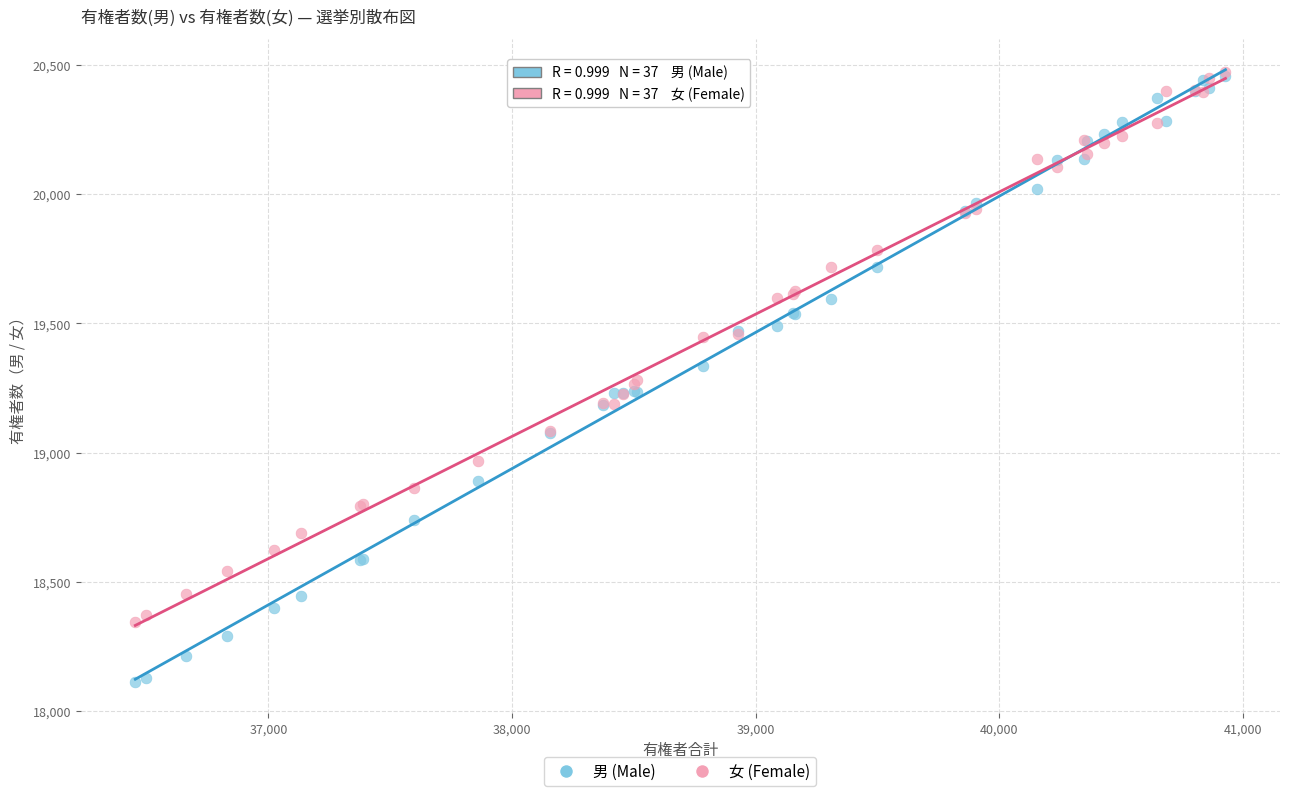

What are all the series names shown in the legend?

男 (Male), 女 (Female)